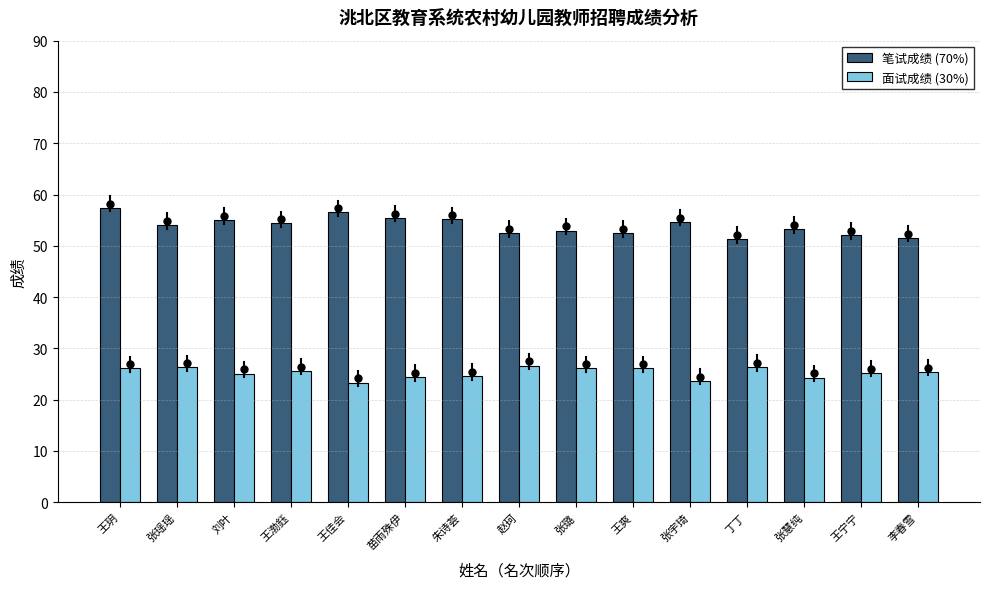

What is the spread (max minus min) of values at 张璐?

26.9